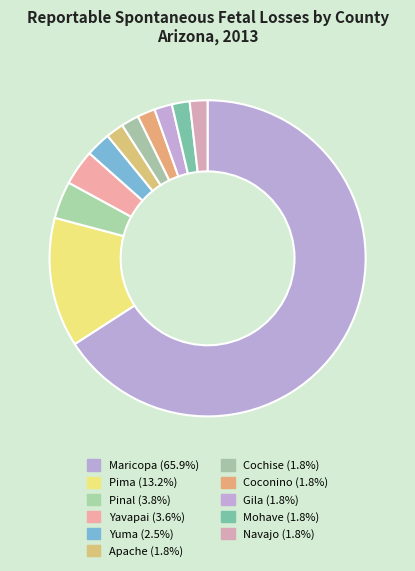

Is it true that Cochise is 7% of the pie?

False